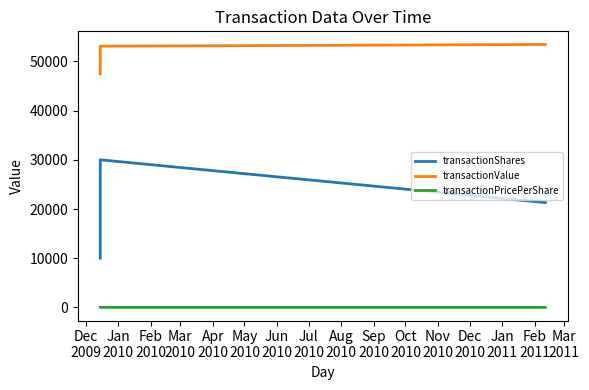

How many data points in transactionValue are less than 53100?

1